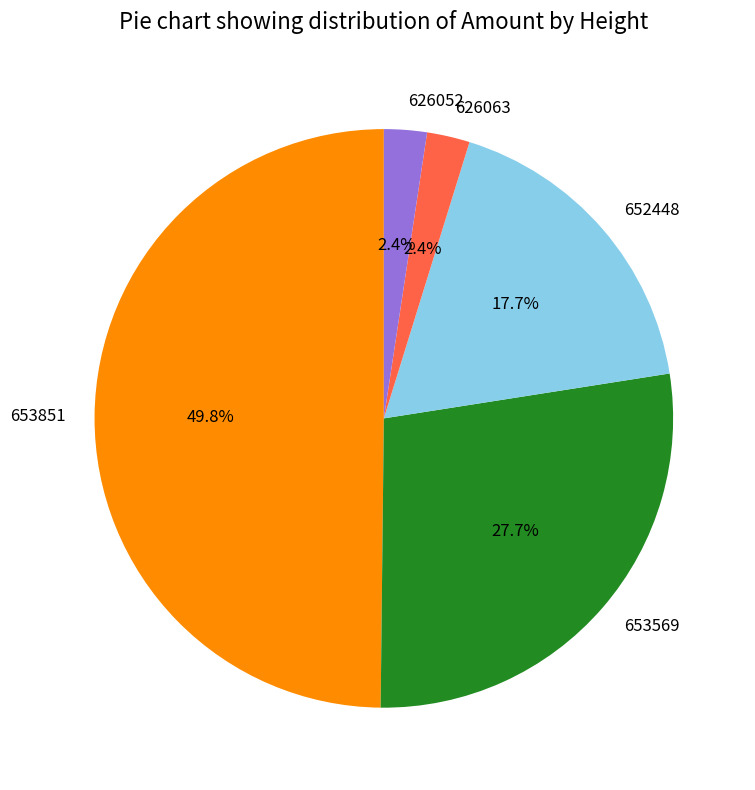

To the nearest percent, what is the average slice percentage?

20%